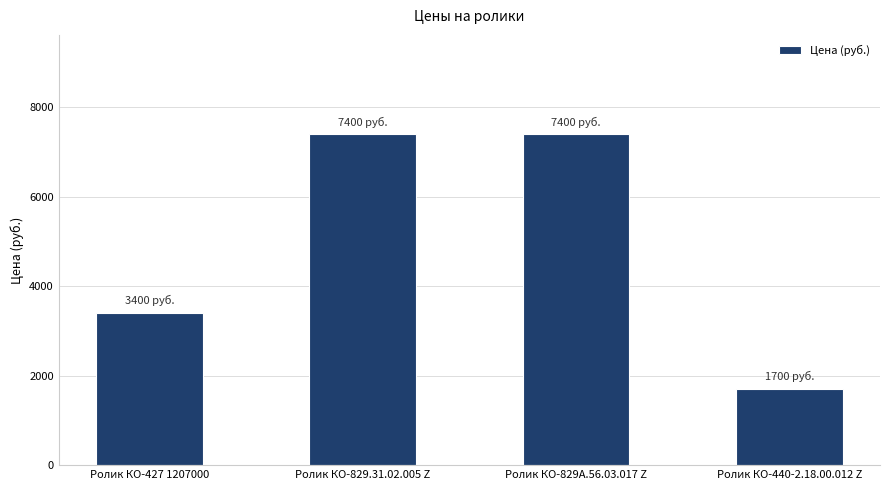

What is the minimum value shown in the chart?

1700